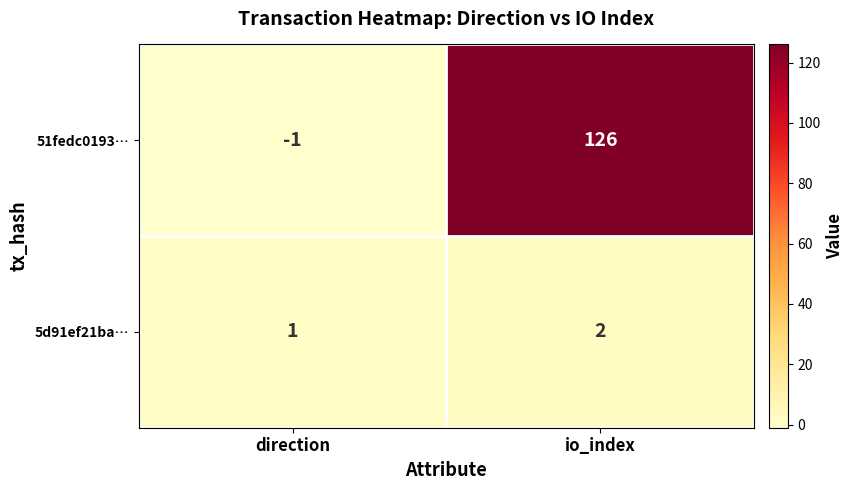

At which category is the sum across all series the highest?

io_index